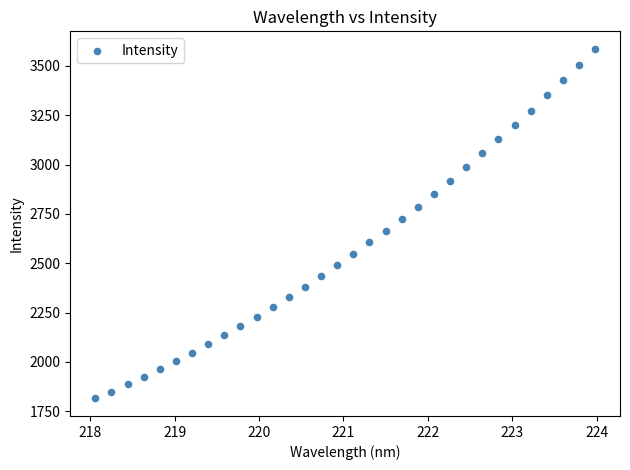

What is the range of Y values (max minus min)?

1771.7